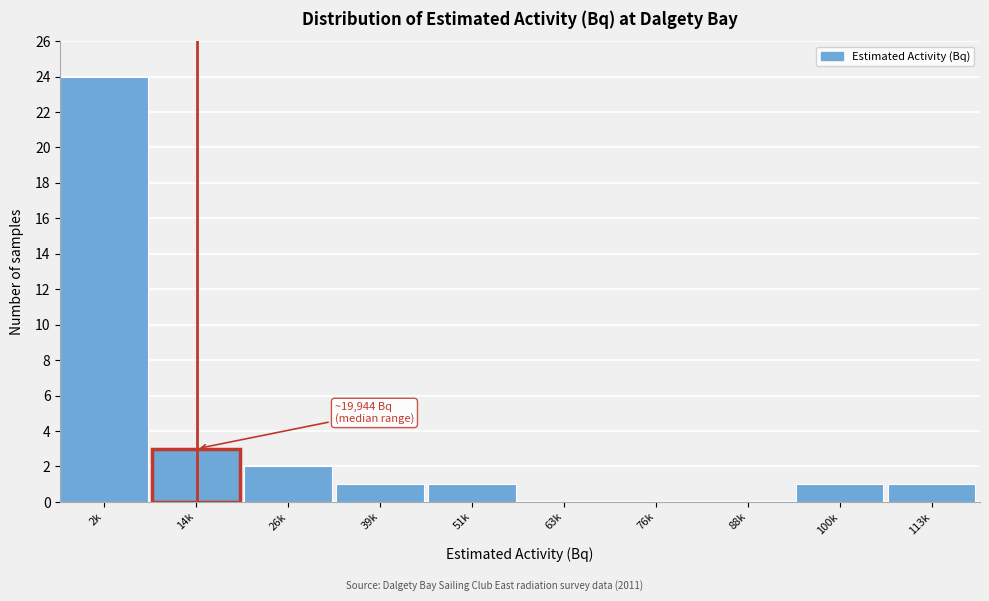

Reading left to right, list all the values displayed in this chart.

2k=24	14k=3	26k=2	39k=1	51k=1	63k=0	76k=0	88k=0	100k=1	113k=1